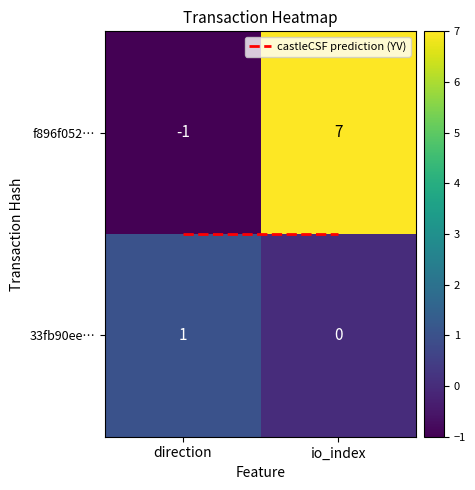

Reading right to left, extract all data points from this chart.

f896f0525608d0203d80df467fb1383e2cde7c3: 1=7	0=-1
33fb90eeeaef32c10dc5e0e0ec91b545e563146: 1=0	0=1